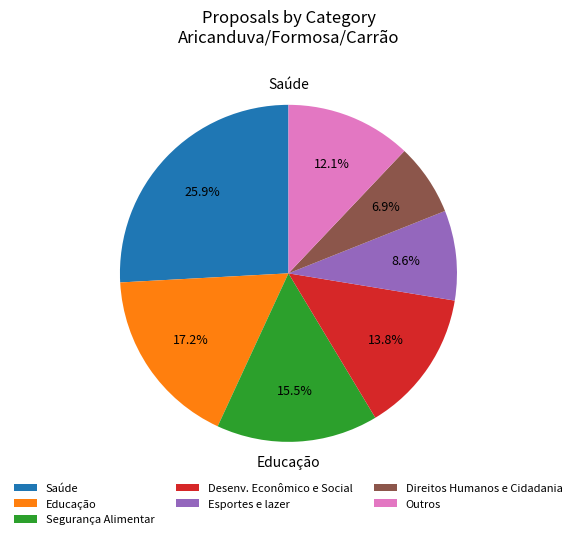

To the nearest percent, what is the average slice percentage?

14%